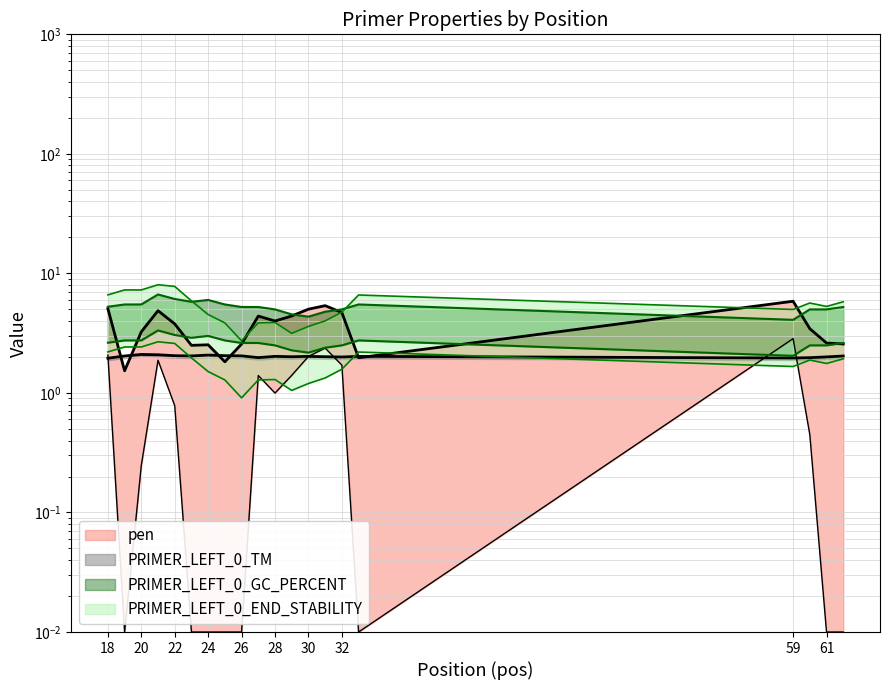

Reading left to right, extract all data points from this chart.

pen: 18=5.1	19=1.5	20=3.2	21=4.9	22=3.8	23=2.5	24=2.5	25=1.8	26=2.6	27=4.4	28=4.0	29=4.4	30=5.0	31=5.4	32=4.7	33=2.0	59=5.8	60=3.4	61=2.6	62=2.6
PRIMER_LEFT_0_TM: 18=2.0	19=2.0	20=2.1	21=2.1	22=2.0	23=2.0	24=2.1	25=2.1	26=2.0	27=2.0	28=2.0	29=2.0	30=2.0	31=2.0	32=2.0	33=2.0	59=2.0	60=2.0	61=2.0	62=2.0
PRIMER_LEFT_0_GC_PERCENT: 18=5.3	19=5.5	20=5.5	21=6.7	22=6.1	23=5.8	24=6.0	25=5.5	26=5.2	27=5.2	28=5.0	29=4.5	30=4.3	31=4.8	32=5.0	33=5.5	59=4.1	60=5.0	61=5.0	62=5.2
PRIMER_LEFT_0_END_STABILITY: 18=6.6	19=7.3	20=7.3	21=8.0	22=7.8	23=5.9	24=4.5	25=3.9	26=2.7	27=3.9	28=3.9	29=3.2	30=3.6	31=4.0	32=4.7	33=6.6	59=5.0	60=5.7	61=5.3	62=5.8